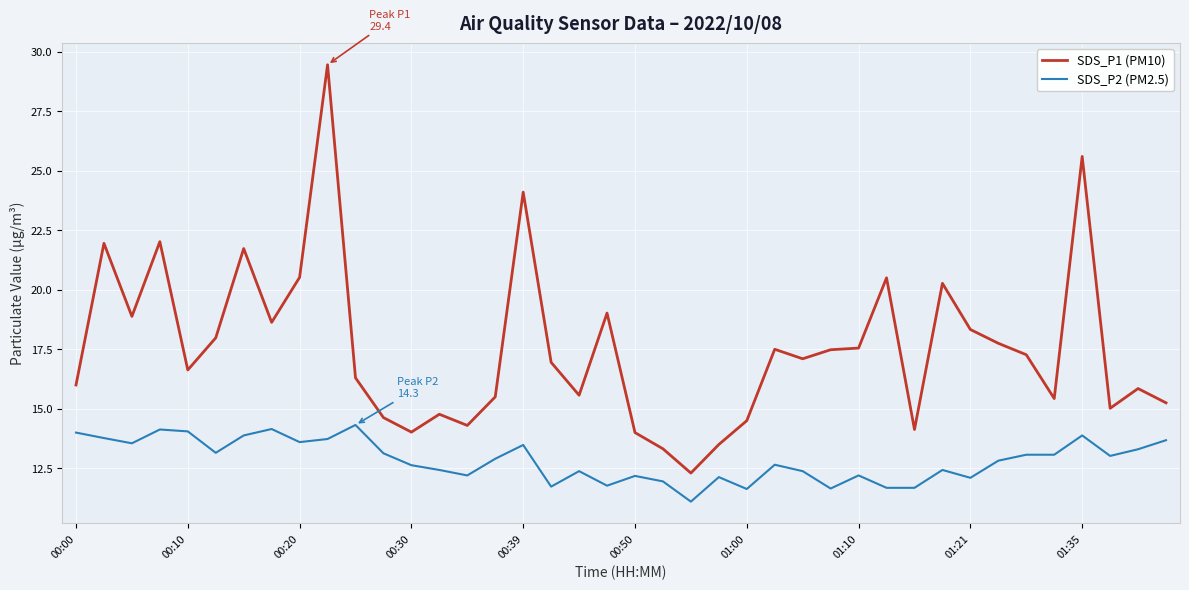

Rank the series by their maximum value, from highest to lowest.

SDS_P1 (PM10), SDS_P2 (PM2.5)